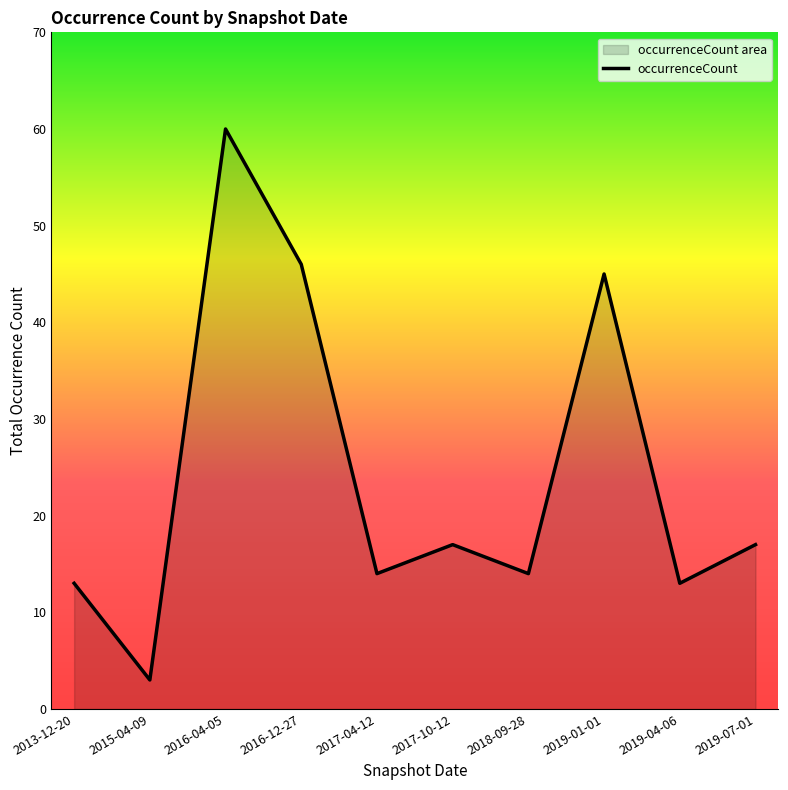

How many lines are shown in the chart?

1